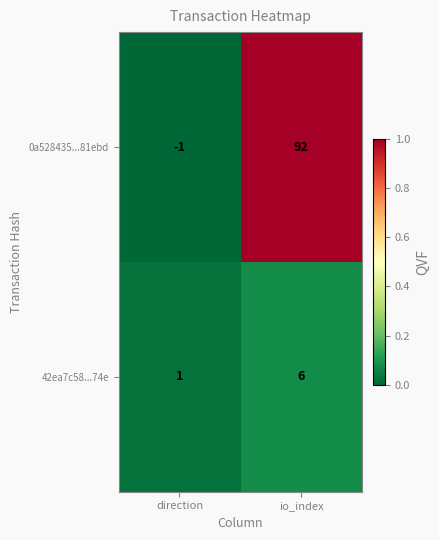

Between direction and io_index, which series saw the biggest shift?

0a528435...81ebd